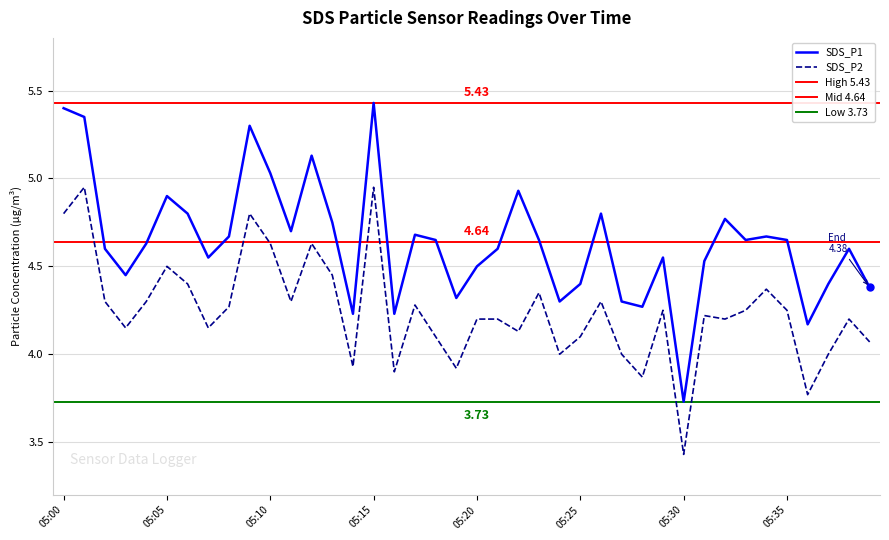

True or false: SDS_P1 and SDS_P2 intersect in this chart.

False